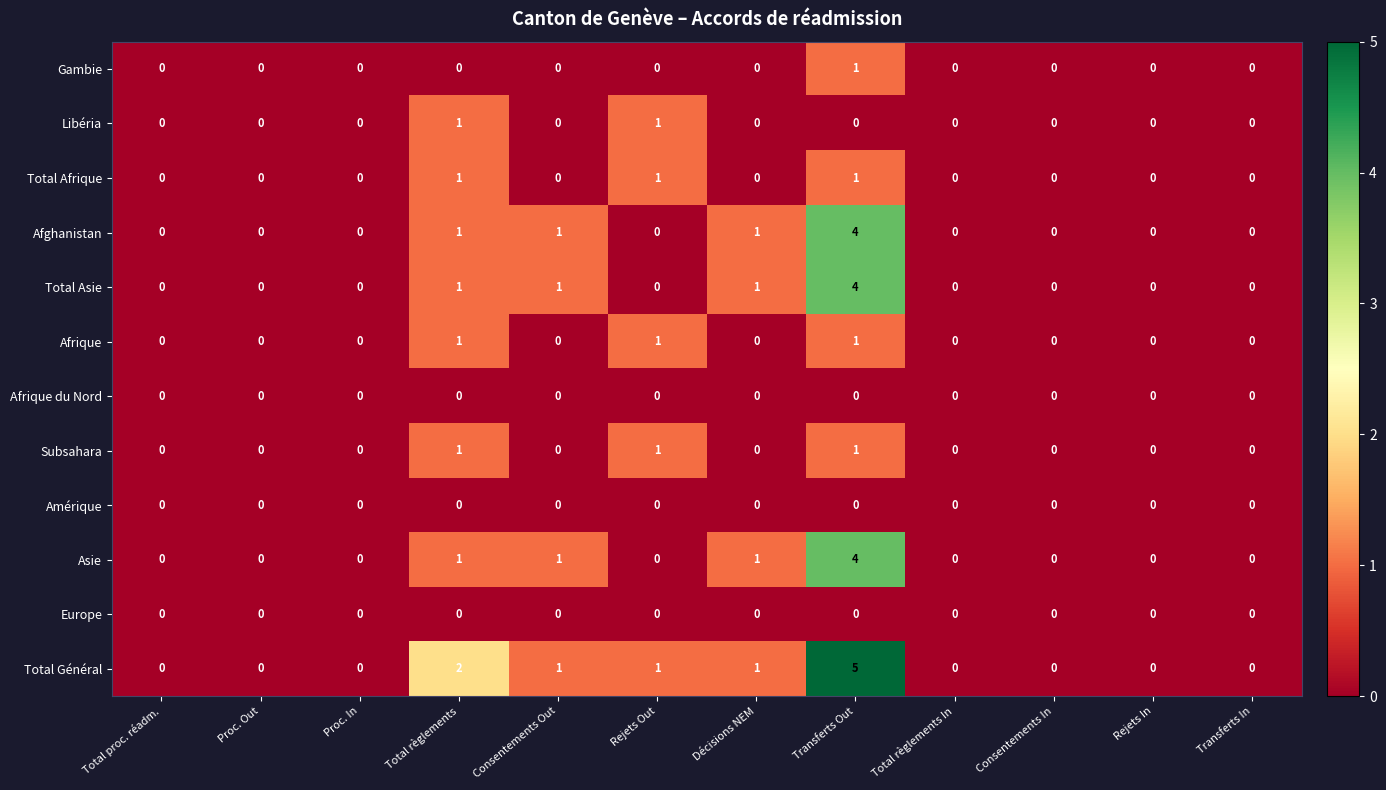

At which label is Total Général closest to 2?

Total règlements